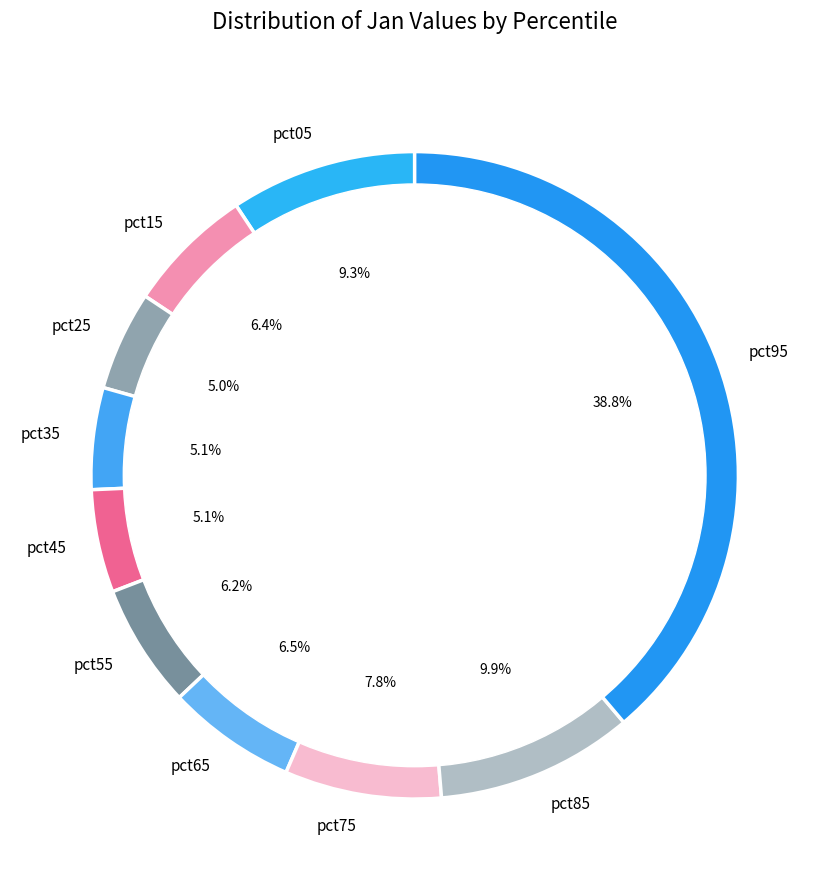

To the nearest percent, what percentage of the pie is pct95?

39%